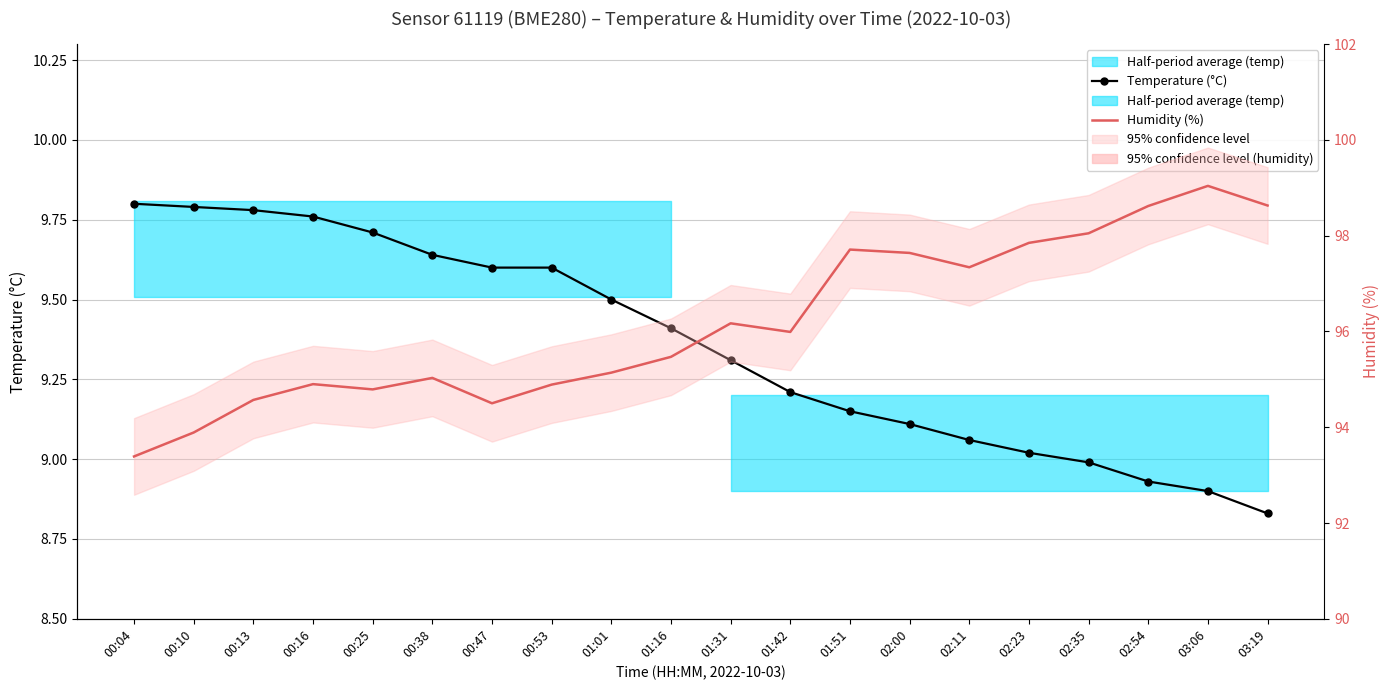

Which series has the widest spread of values?

Humidity (%)